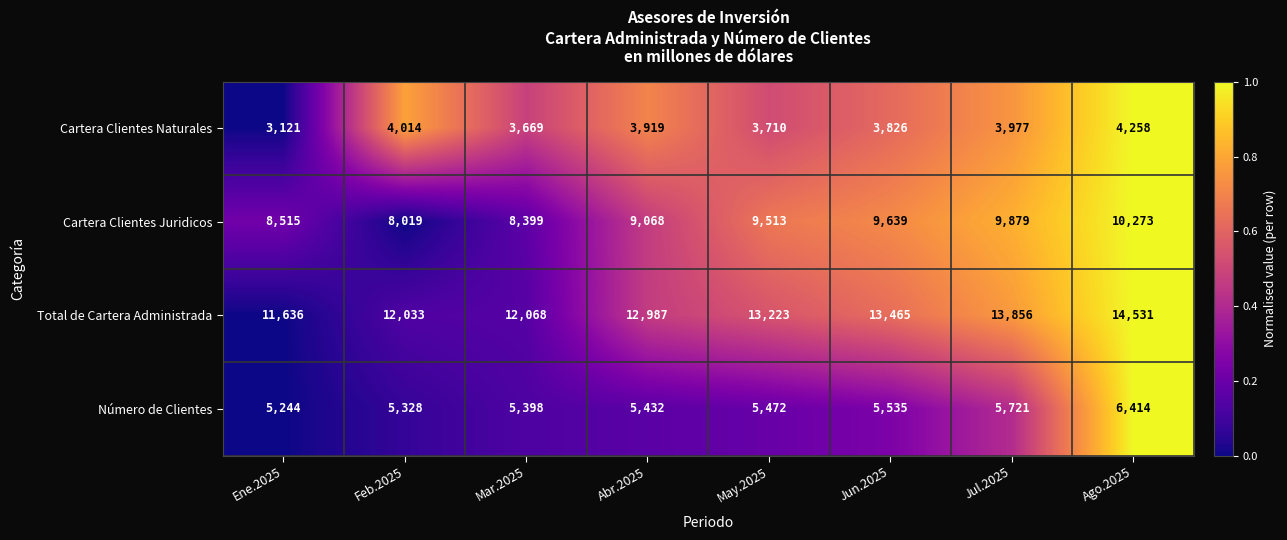

True or false: Total de Cartera Administrada has a value of 6682 at Ago.2025.

False